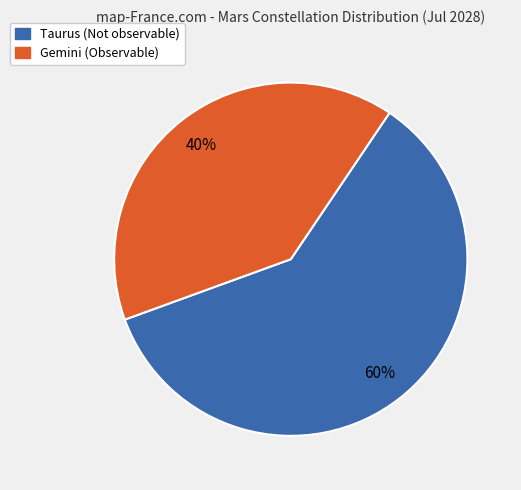

To the nearest percent, what is the difference between the largest and smallest slice percentages?

20%